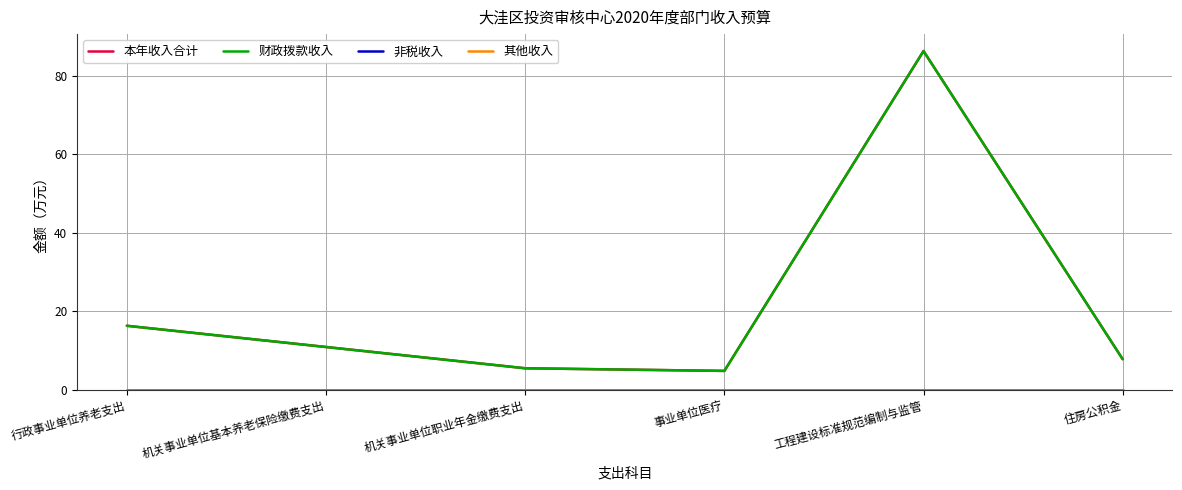

Reading right to left, transcribe all the data shown in this chart.

本年收入合计: 7.7	86.4	4.8	5.4	10.8	16.3
财政拨款收入: 7.7	86.4	4.8	5.4	10.8	16.3
非税收入: 0.0	0.0	0.0	0.0	0.0	0.0
其他收入: 0.0	0.0	0.0	0.0	0.0	0.0